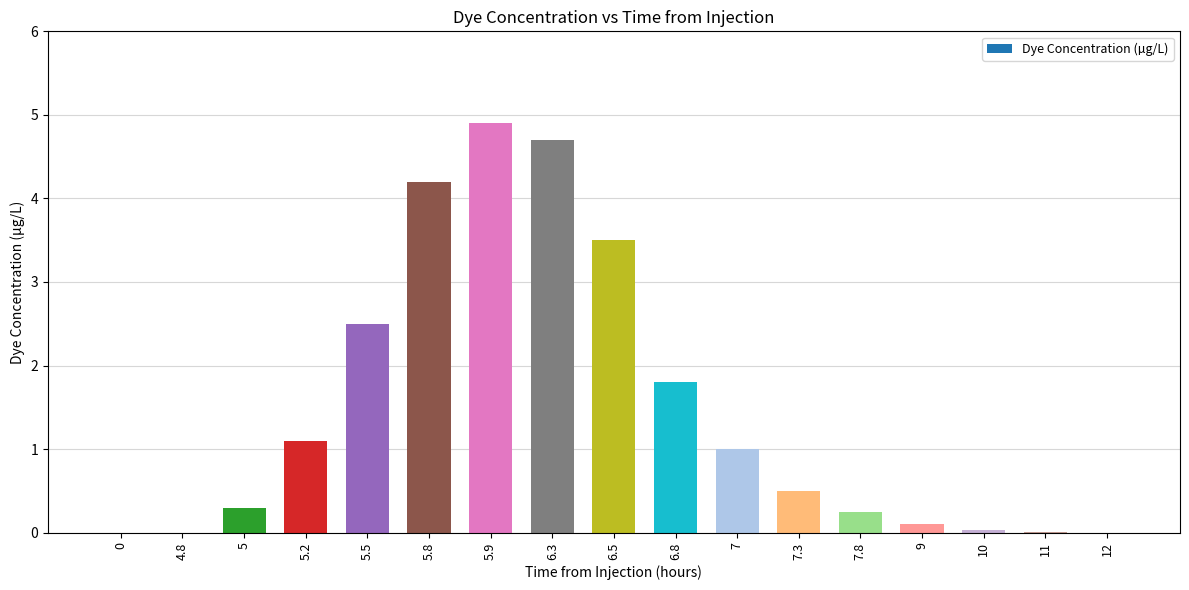

Is it true that the value at 0 is 0.0?

True